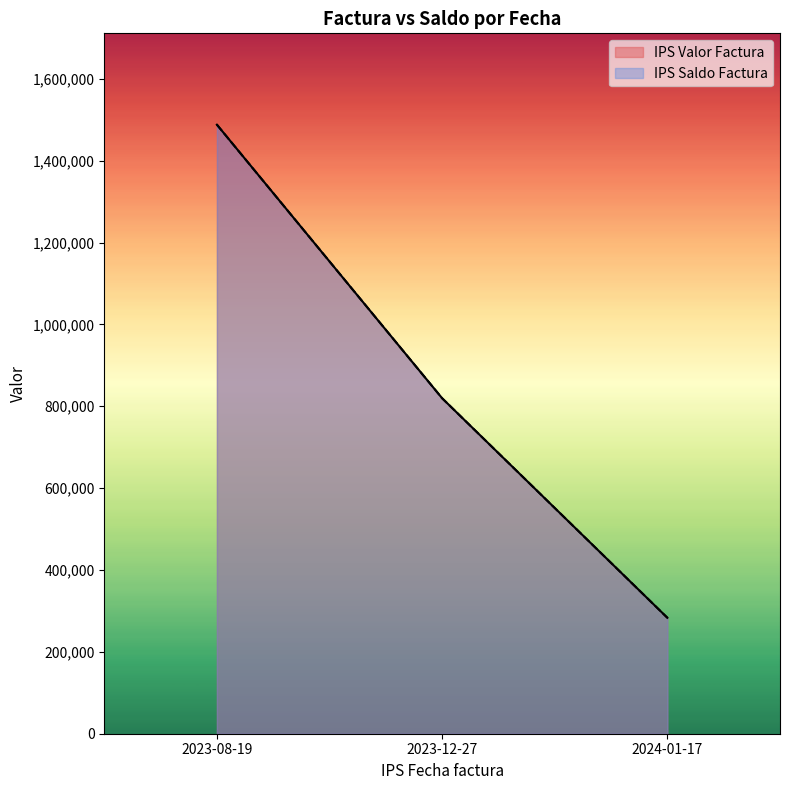

How many IPS Saldo Factura values are between 283262 and 1487914?

3